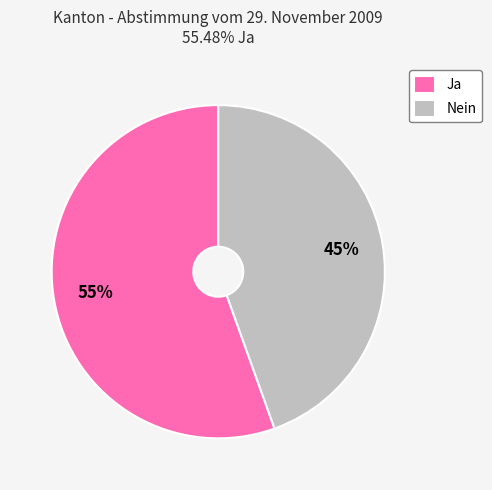

To the nearest percent, what percentage of the pie is Nein?

45%